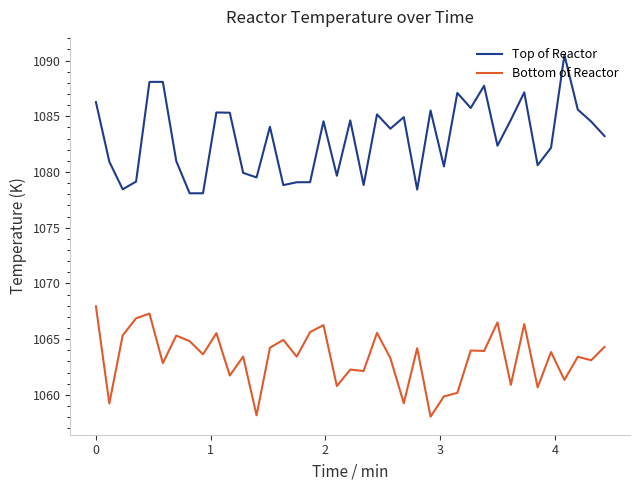

In Bottom of Reactor, how many points are higher than both neighbors (excluding endpoints)?

14